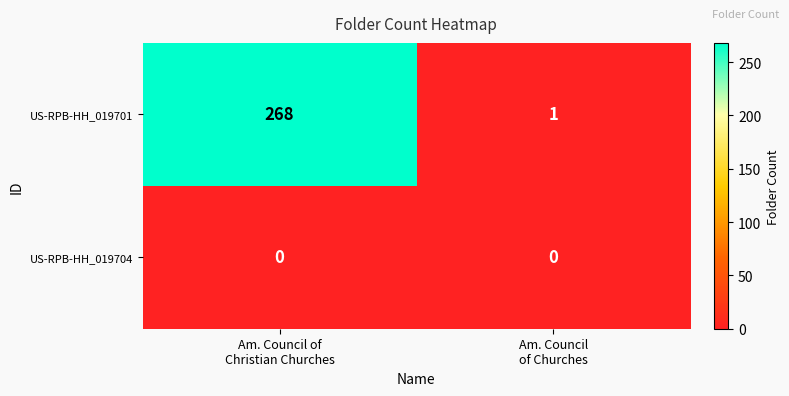

Which series has the largest total across all categories?

US-RPB-HH_019701